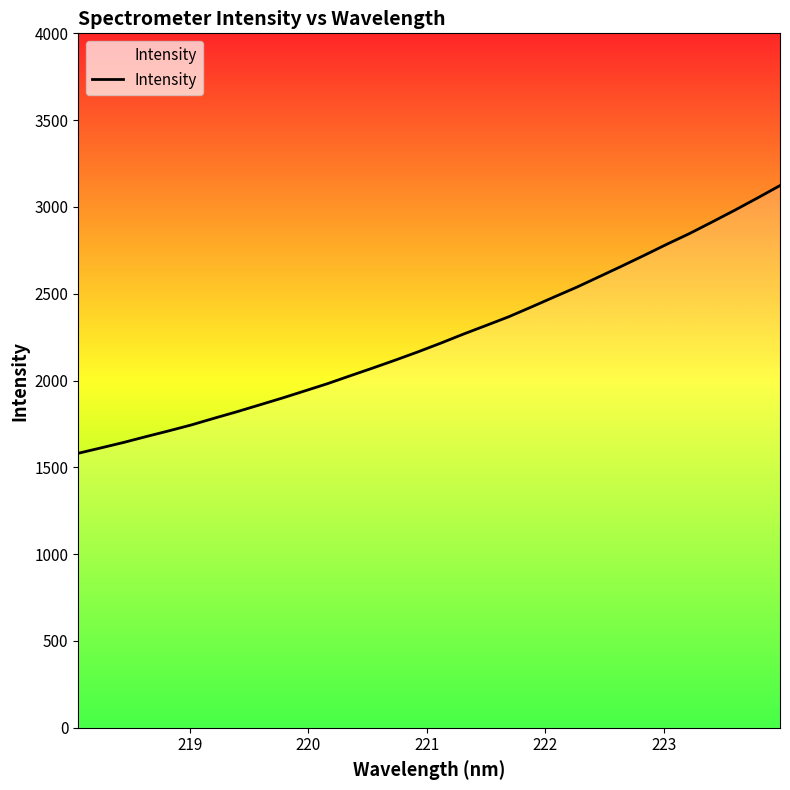

What is the difference between the maximum and minimum values?

1541.9